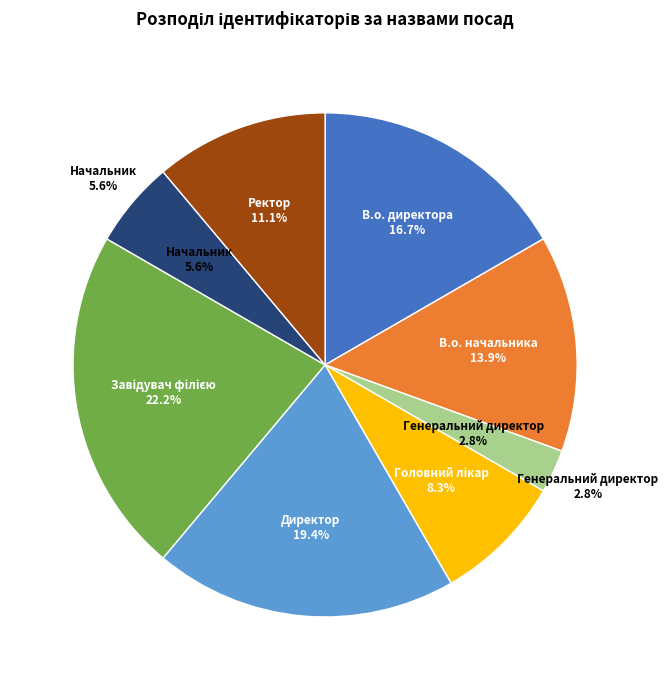

True or false: Генеральний директор accounts for 3% of the total.

True